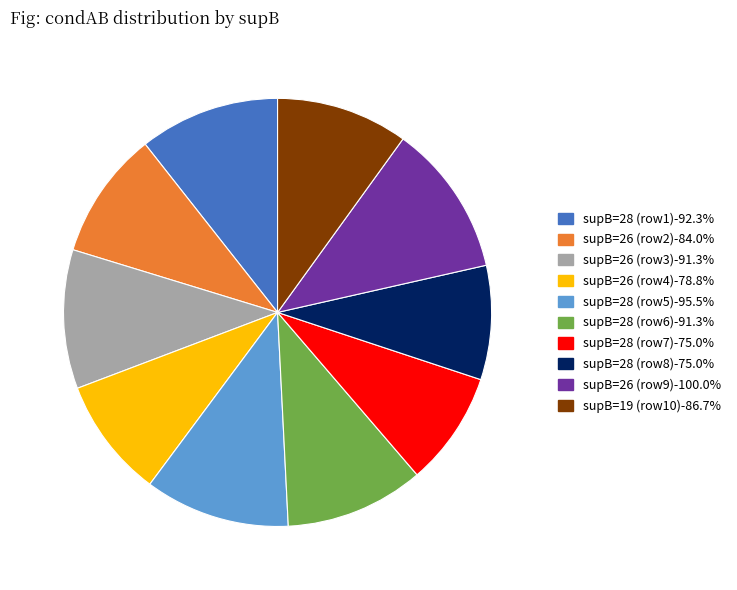

How many slices are in this pie chart?

10